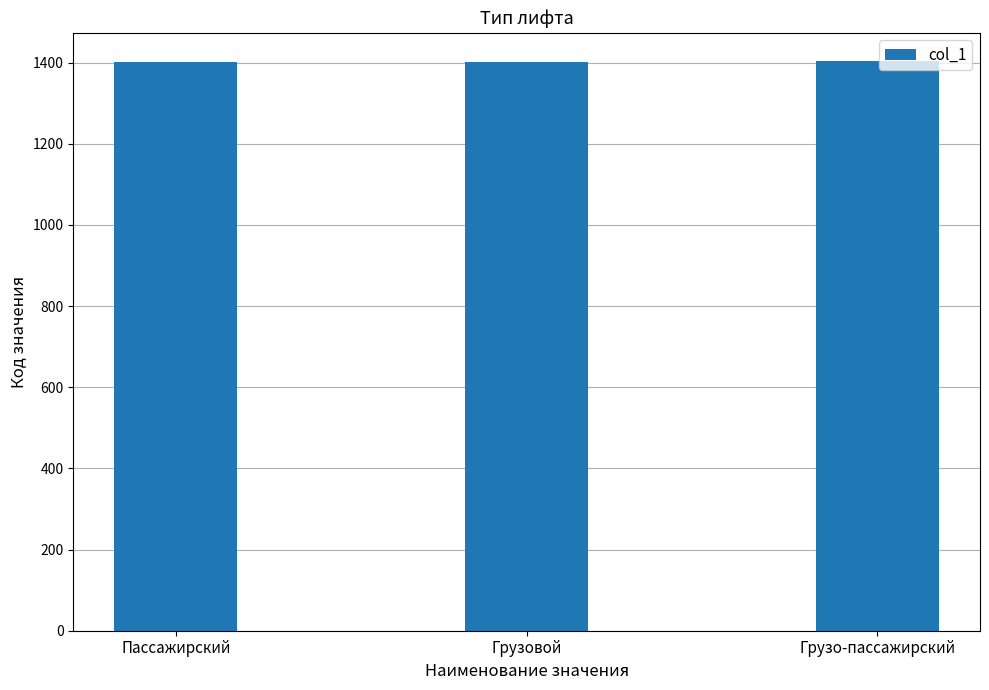

What is the approximate value at Пассажирский?

1401